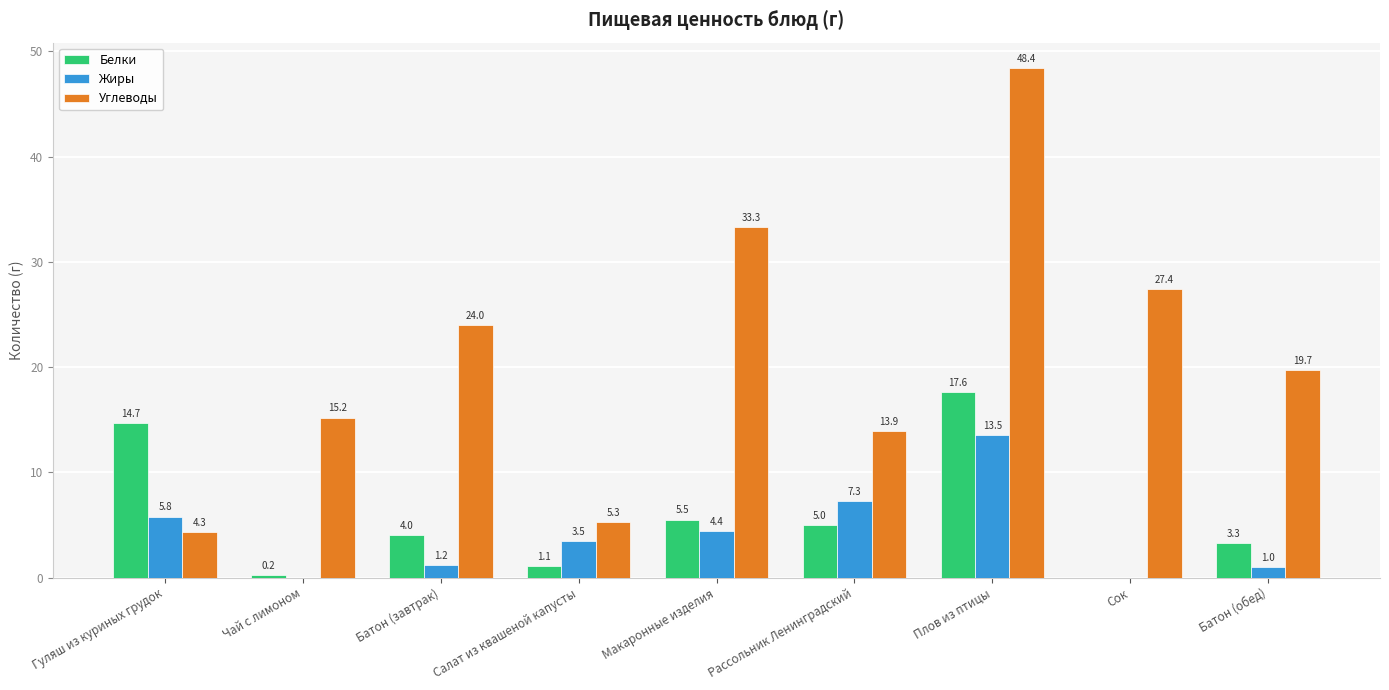

At which label does Жиры reach its peak?

Плов из птицы